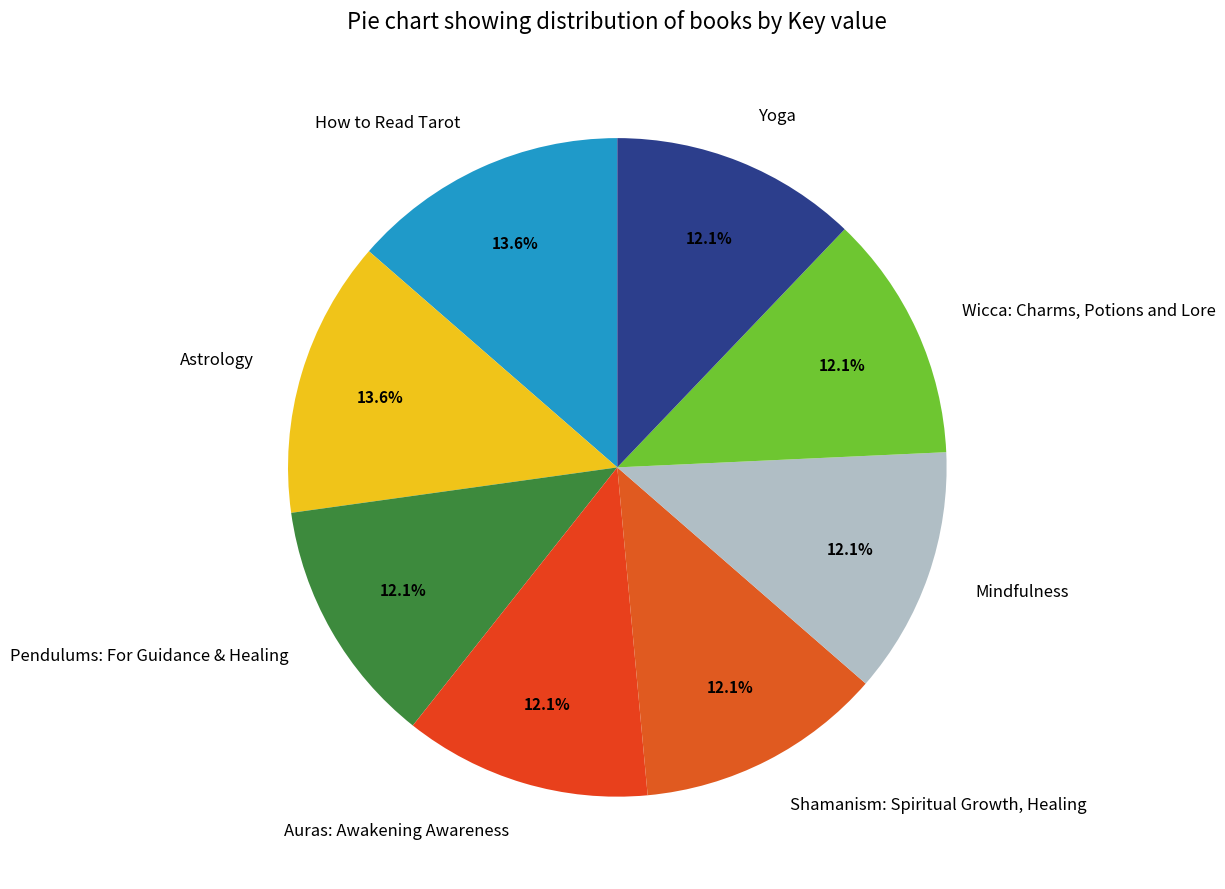

What is the ratio of the value at Mindfulness to the value at Auras: Awakening Awareness?

1.0